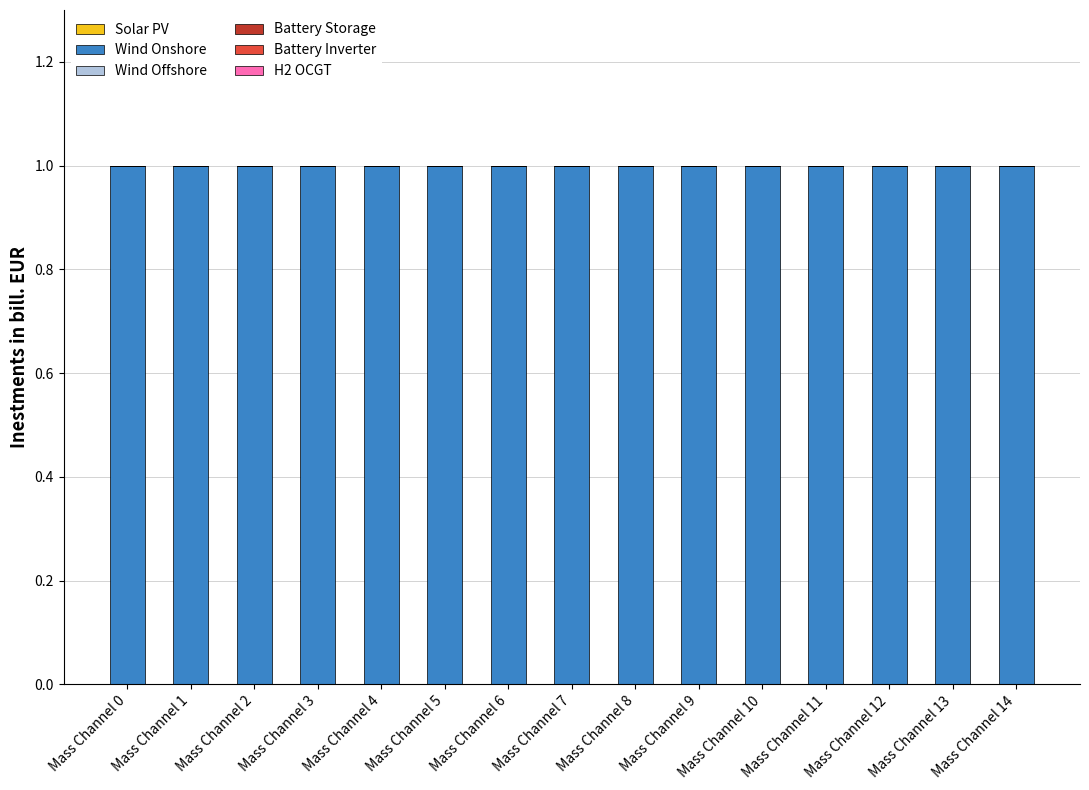

Reading left to right, list all the values displayed in this chart.

Solar PV: Mass Channel 0=0	Mass Channel 1=0	Mass Channel 2=0	Mass Channel 3=0	Mass Channel 4=0	Mass Channel 5=0	Mass Channel 6=0	Mass Channel 7=0	Mass Channel 8=0	Mass Channel 9=0	Mass Channel 10=0	Mass Channel 11=0	Mass Channel 12=0	Mass Channel 13=0	Mass Channel 14=0
Wind Onshore: Mass Channel 0=1	Mass Channel 1=1	Mass Channel 2=1	Mass Channel 3=1	Mass Channel 4=1	Mass Channel 5=1	Mass Channel 6=1	Mass Channel 7=1	Mass Channel 8=1	Mass Channel 9=1	Mass Channel 10=1	Mass Channel 11=1	Mass Channel 12=1	Mass Channel 13=1	Mass Channel 14=1
Wind Offshore: Mass Channel 0=0	Mass Channel 1=0	Mass Channel 2=0	Mass Channel 3=0	Mass Channel 4=0	Mass Channel 5=0	Mass Channel 6=0	Mass Channel 7=0	Mass Channel 8=0	Mass Channel 9=0	Mass Channel 10=0	Mass Channel 11=0	Mass Channel 12=0	Mass Channel 13=0	Mass Channel 14=0
Battery Storage: Mass Channel 0=0	Mass Channel 1=0	Mass Channel 2=0	Mass Channel 3=0	Mass Channel 4=0	Mass Channel 5=0	Mass Channel 6=0	Mass Channel 7=0	Mass Channel 8=0	Mass Channel 9=0	Mass Channel 10=0	Mass Channel 11=0	Mass Channel 12=0	Mass Channel 13=0	Mass Channel 14=0
Battery Inverter: Mass Channel 0=0	Mass Channel 1=0	Mass Channel 2=0	Mass Channel 3=0	Mass Channel 4=0	Mass Channel 5=0	Mass Channel 6=0	Mass Channel 7=0	Mass Channel 8=0	Mass Channel 9=0	Mass Channel 10=0	Mass Channel 11=0	Mass Channel 12=0	Mass Channel 13=0	Mass Channel 14=0
H2 OCGT: Mass Channel 0=0	Mass Channel 1=0	Mass Channel 2=0	Mass Channel 3=0	Mass Channel 4=0	Mass Channel 5=0	Mass Channel 6=0	Mass Channel 7=0	Mass Channel 8=0	Mass Channel 9=0	Mass Channel 10=0	Mass Channel 11=0	Mass Channel 12=0	Mass Channel 13=0	Mass Channel 14=0